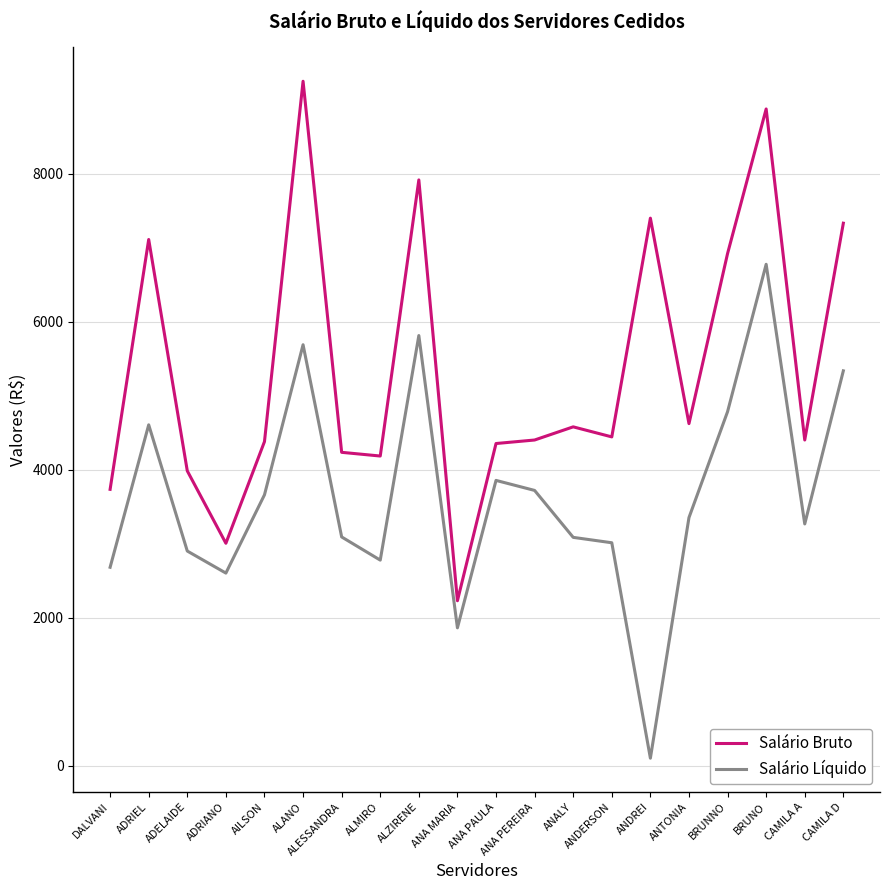

At how many categories does at least one series exceed 5523?

7